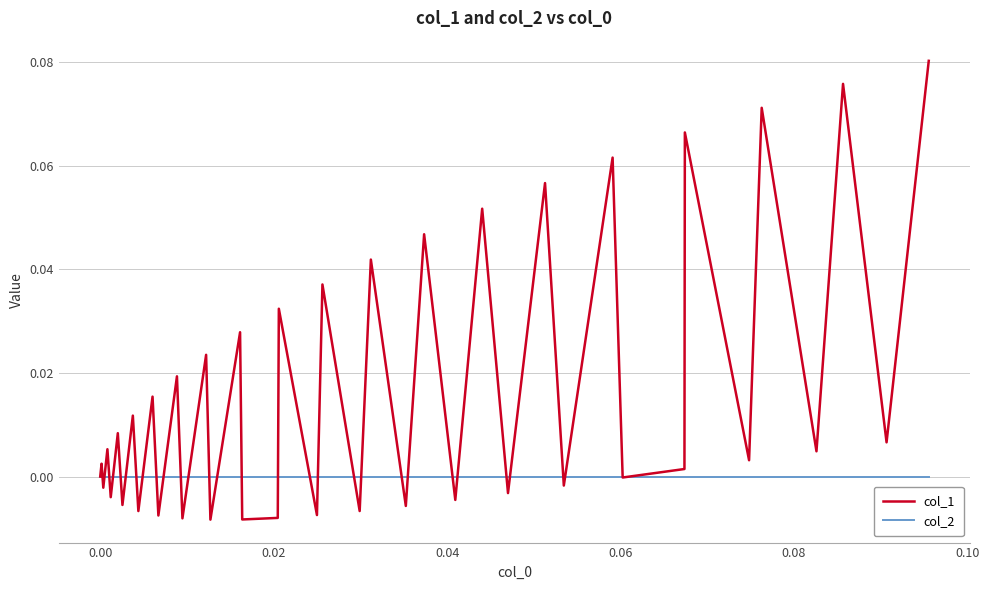

Which series has the largest range (max minus min)?

col_1